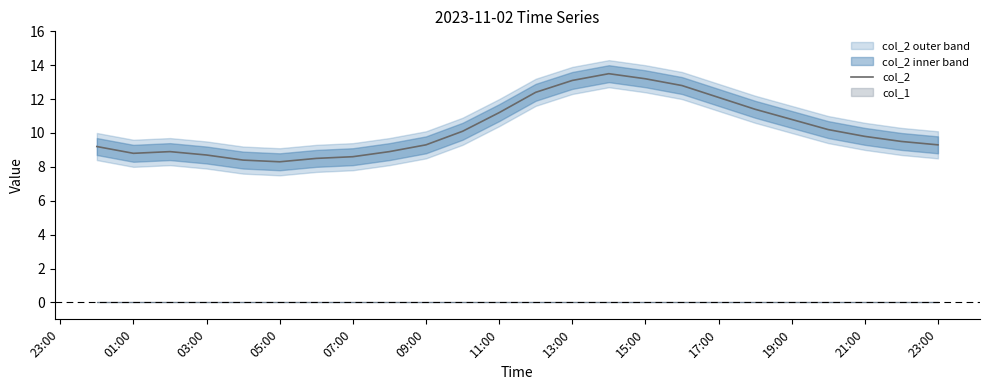

The value of col_1 line at 15:00 is 0.0. True or false?

True